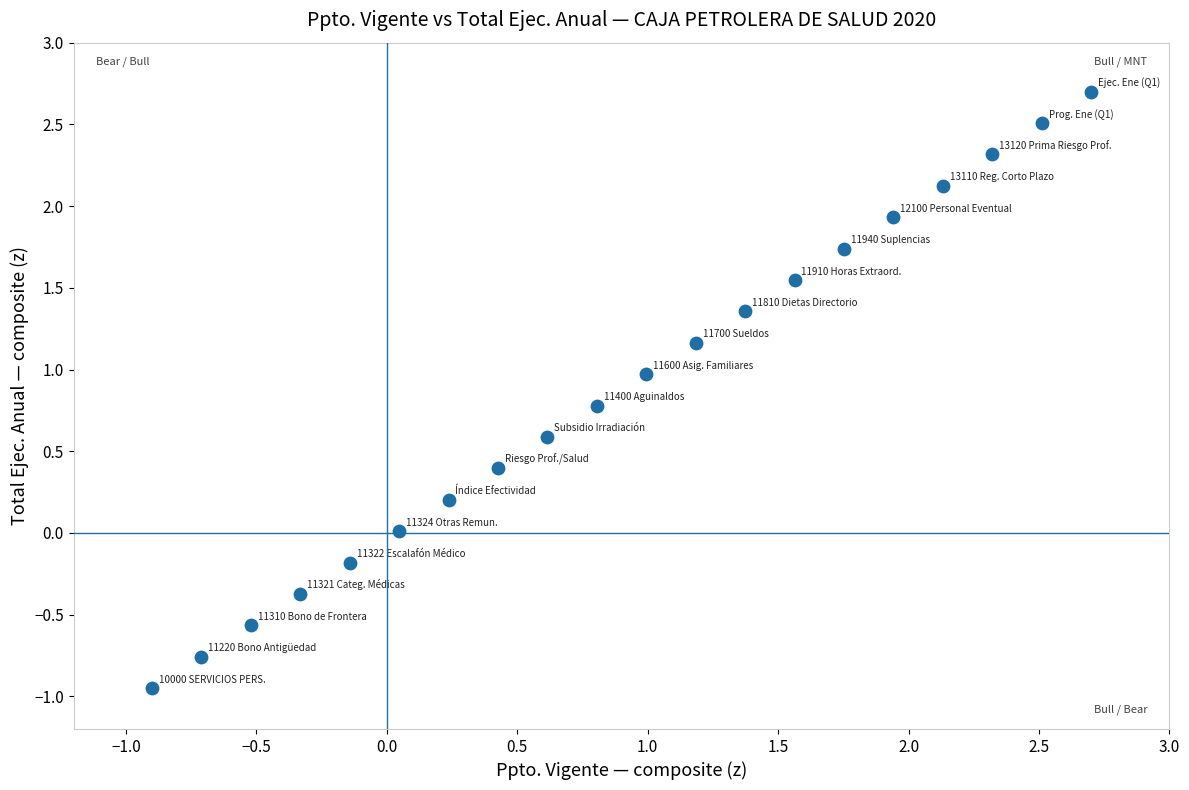

What is the range of X values (max minus min)?

3.6